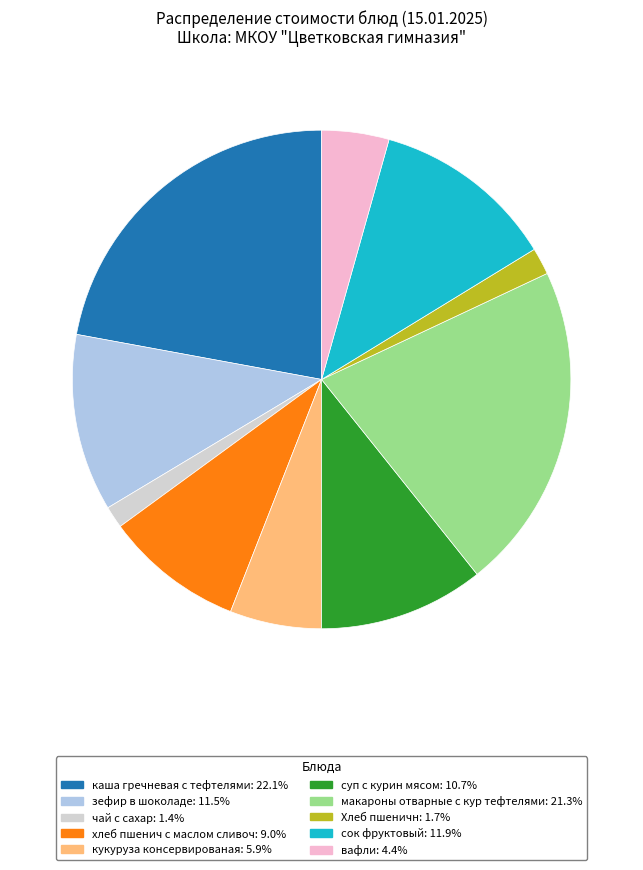

Is the sum of хлеб пшенич с маслом сливоч and каша гречневая с тефтелями greater than half?

No